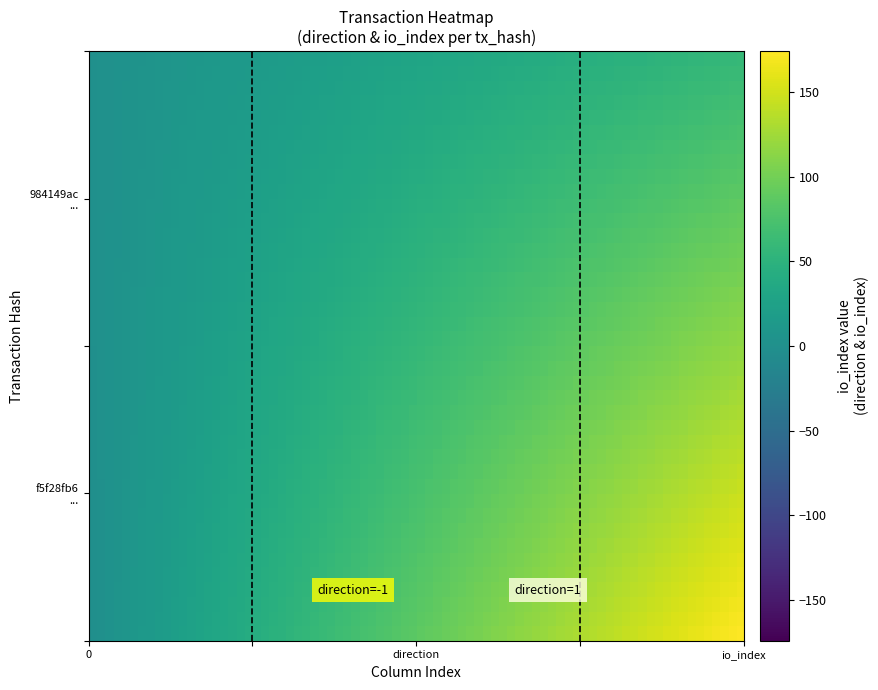

At which category is the sum across all series the highest?

1